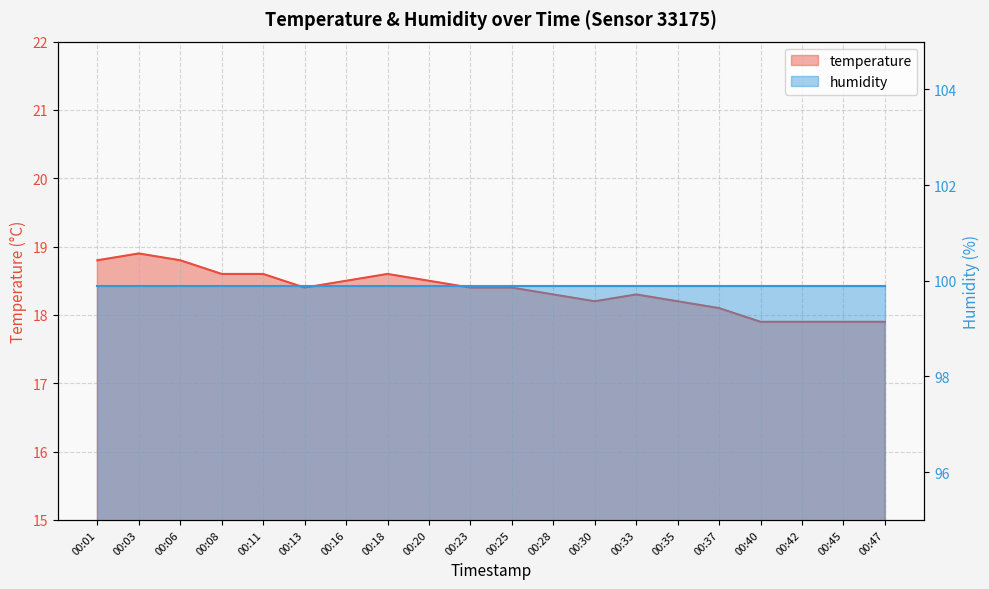

How many interior local peaks (higher than both neighbors) does the data have?

3